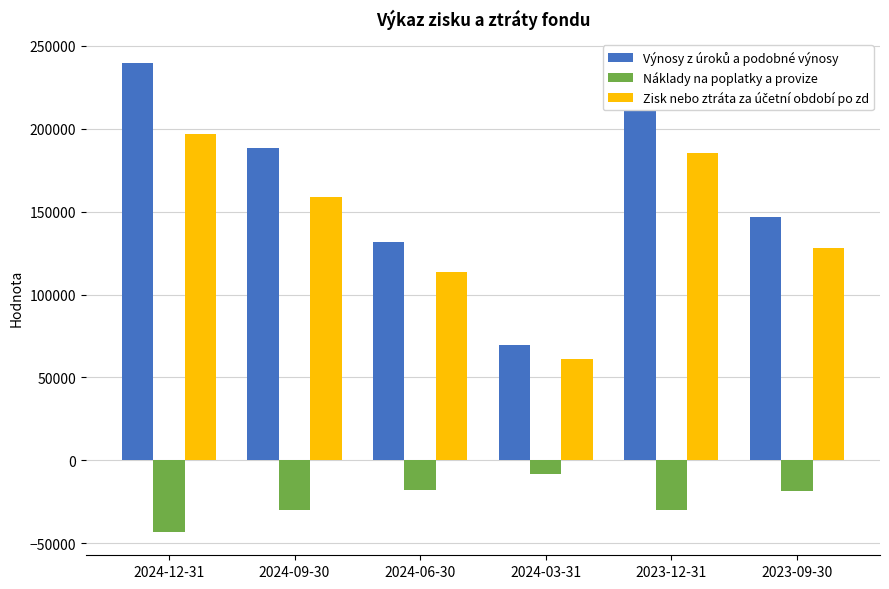

Read the Náklady na poplatky a provize value at 2023-12-31.

-29853.9